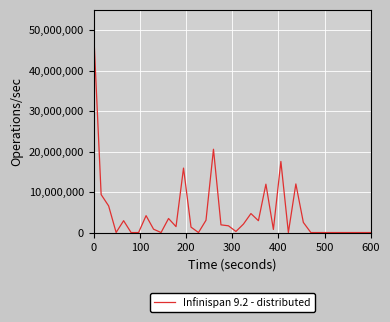

What is the maximum value shown in the chart?

49693635.6